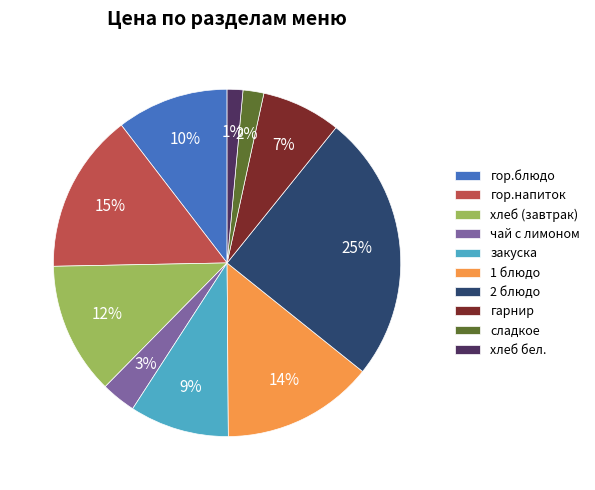

Combined, do хлеб бел. and 2 блюдо account for over 50%?

No